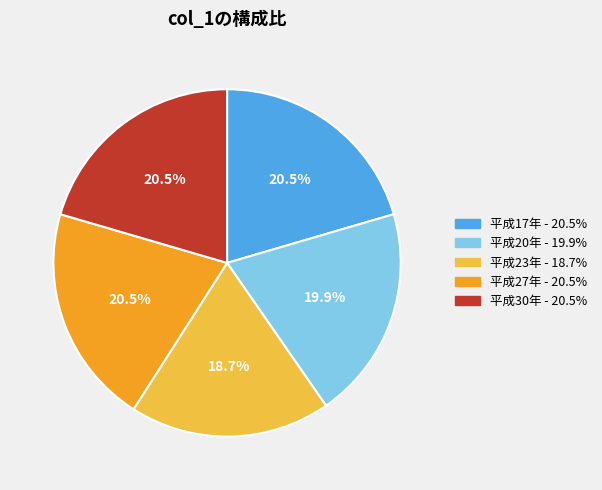

Which category has the smallest portion of the pie?

平成23年